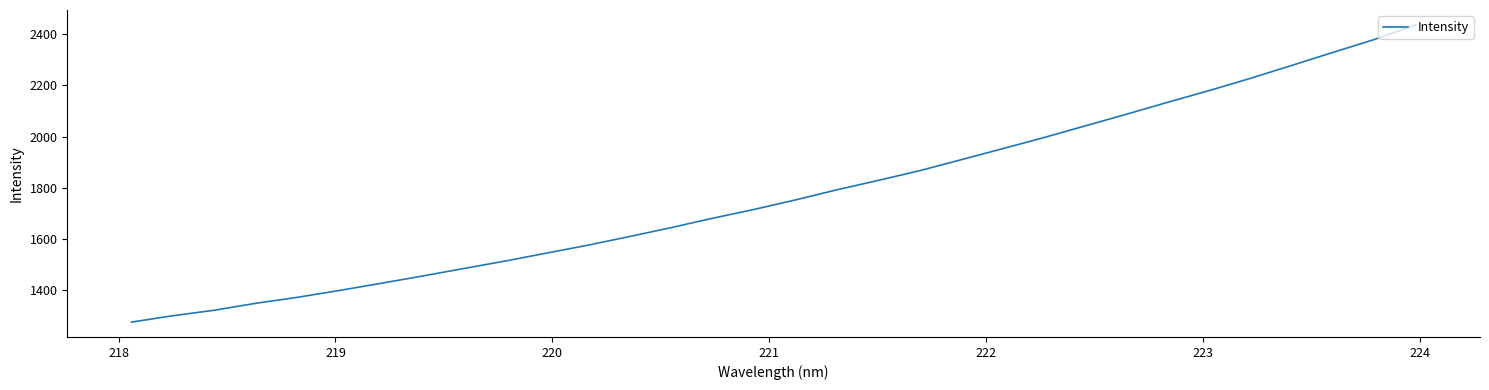

Reading left to right, transcribe all the data shown in this chart.

1275.3	1300.3	1321.7	1348.9	1372.1	1398.5	1426.3	1454.8	1484.2	1513.5	1544.5	1575.5	1609.1	1643.8	1680.4	1714.7	1751.9	1791.5	1828.3	1866.2	1908.8	1952.0	1995.5	2041.3	2086.9	2133.8	2179.5	2227.3	2277.9	2329.0	2379.4	2436.5